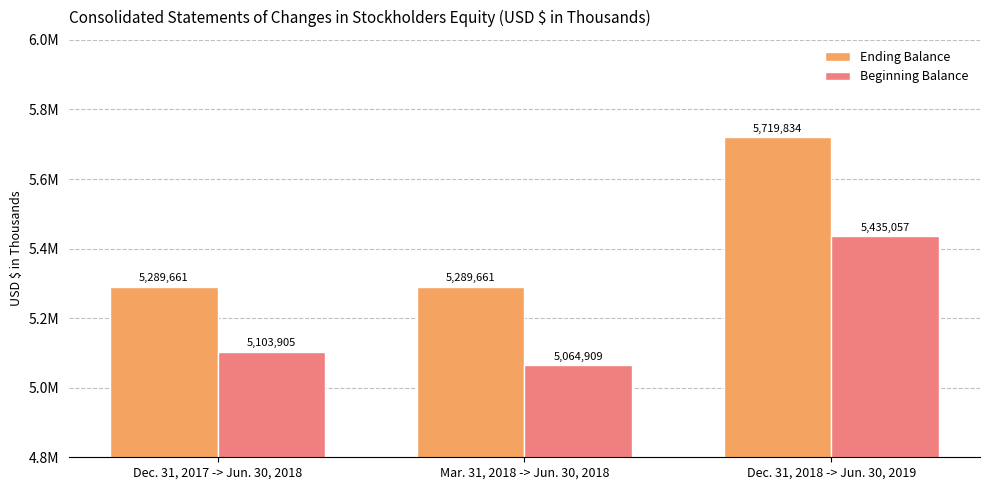

Reading left to right, transcribe all the data shown in this chart.

Ending Balance: 5289661	5289661	5719834
Beginning Balance: 5103905	5064909	5435057